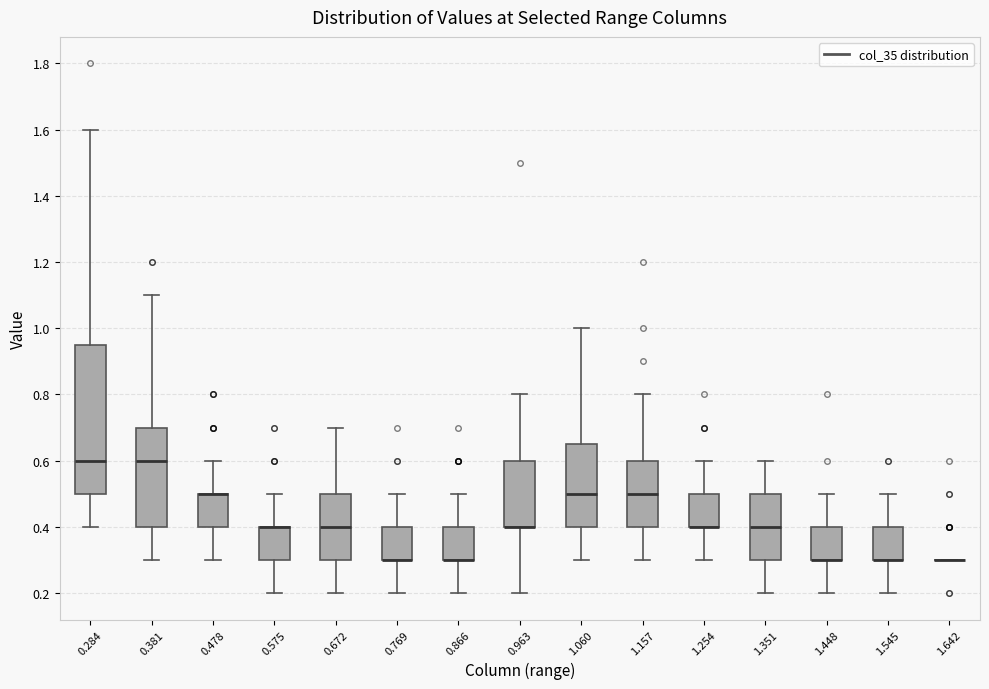

Which box is the tallest, from its lower edge to its upper edge?

0.284